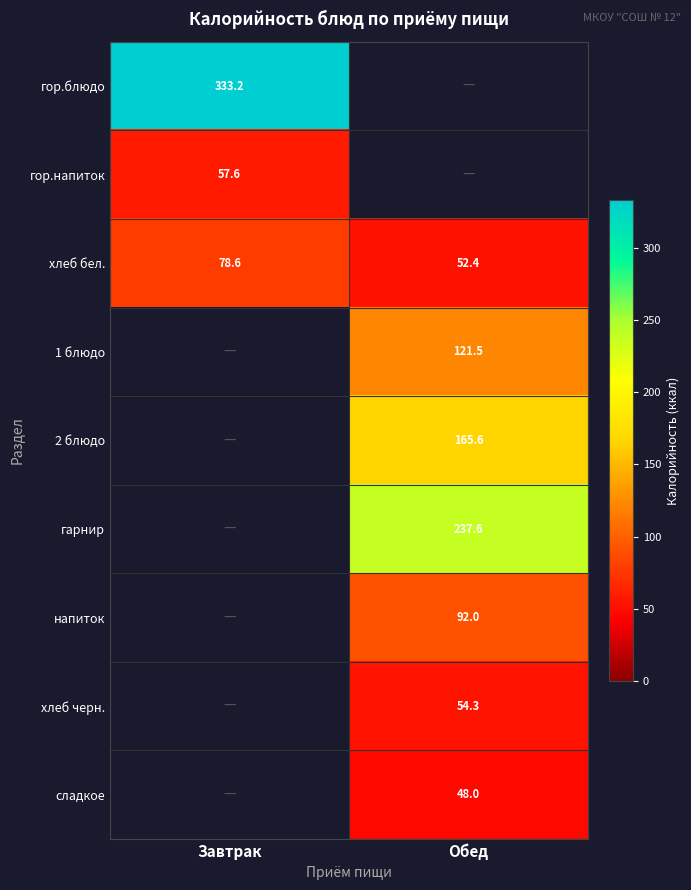

At which category does the chart reach its peak across all series?

Завтрак